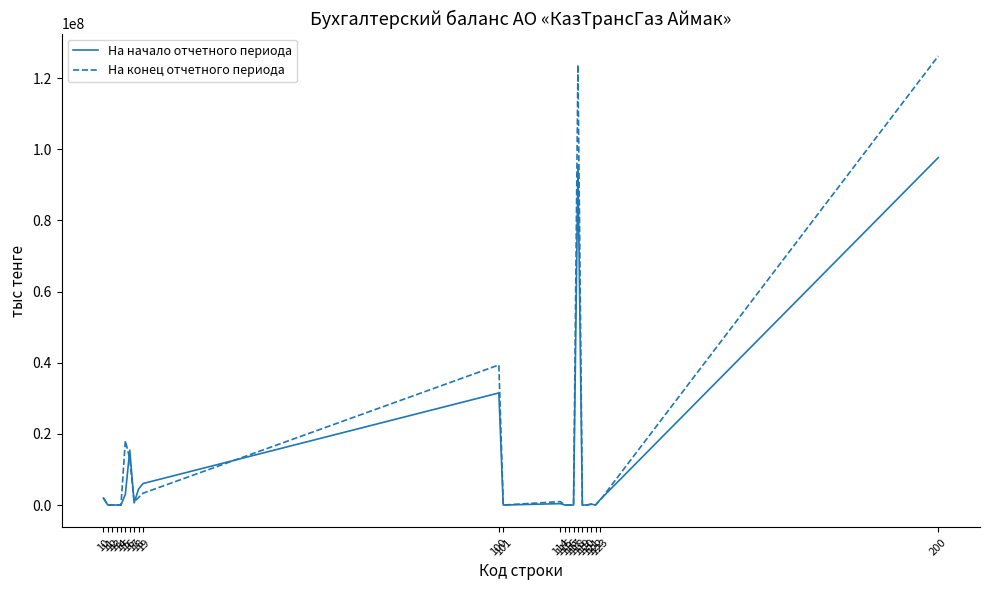

What is the highest value of the На начало отчетного периода series?

97639882